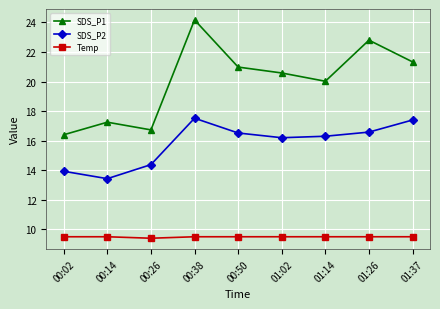

How many lines are shown in the chart?

3